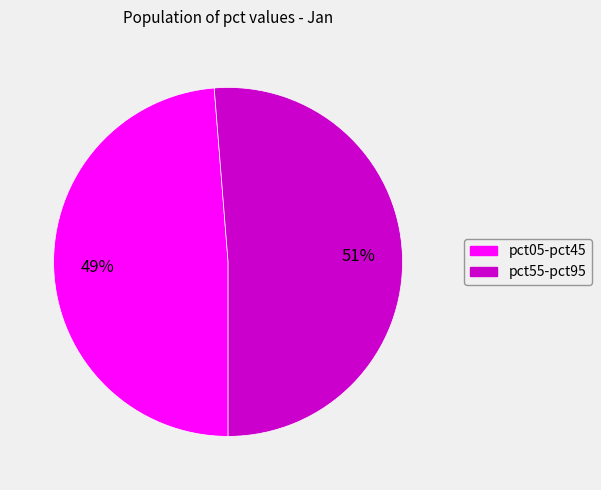

To the nearest percent, what is the average slice percentage?

50%